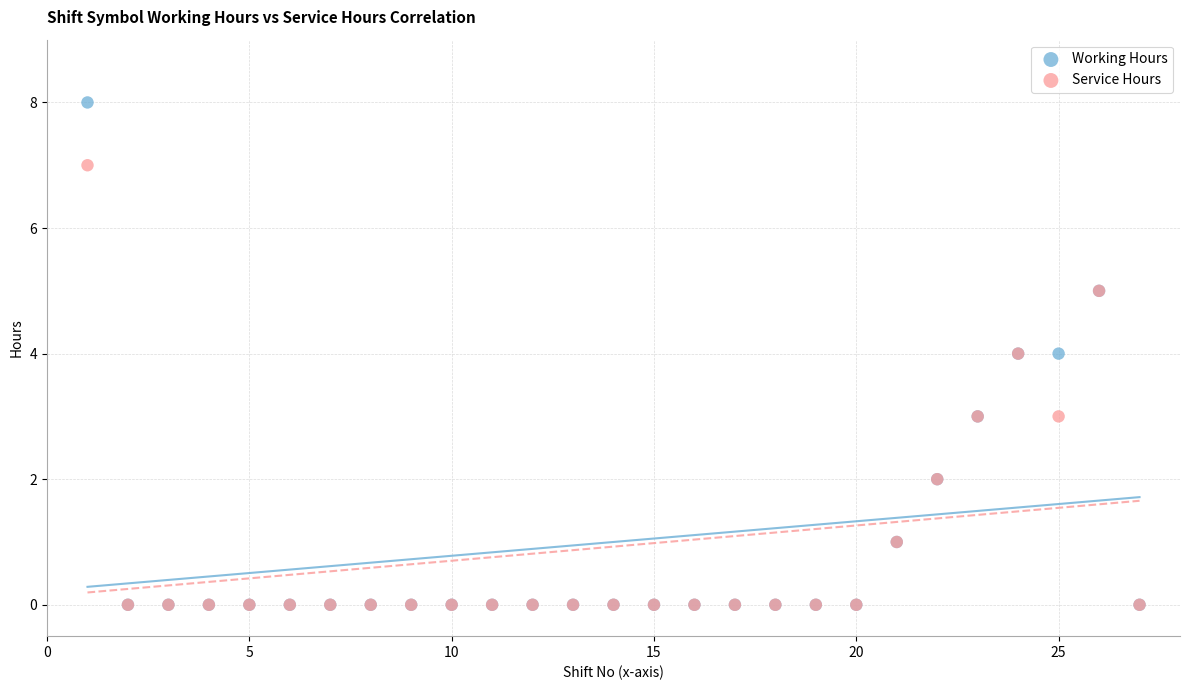

What are all the series names shown in the legend?

Working Hours, Service Hours